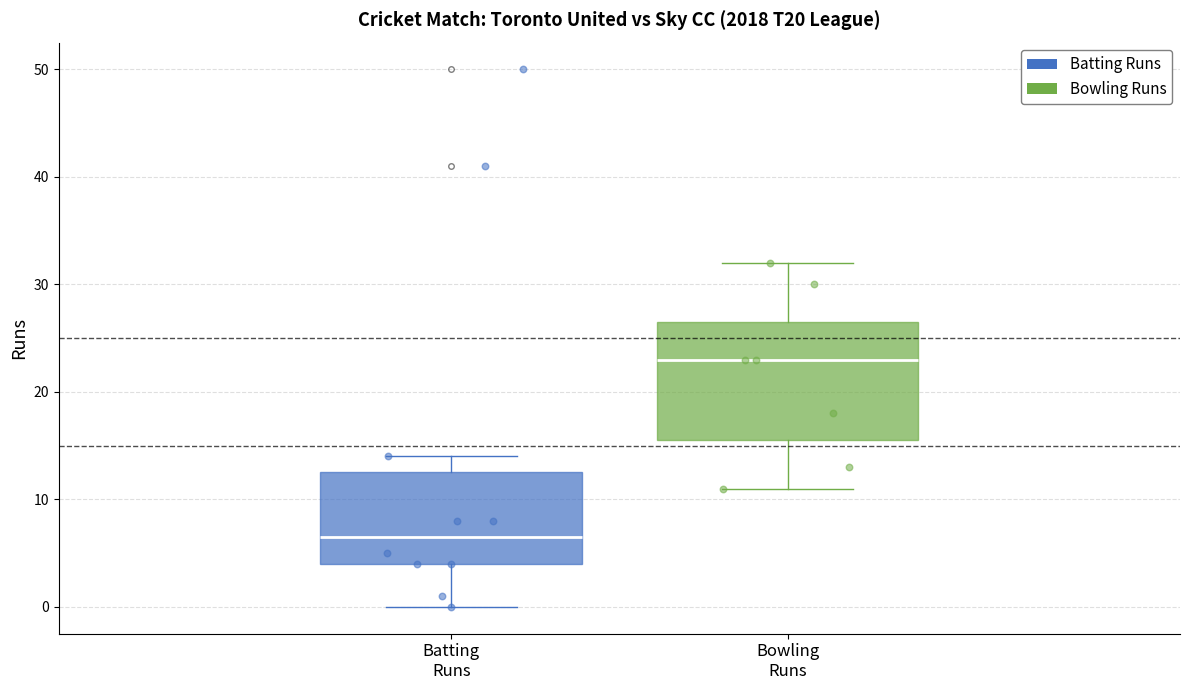

Where does the lower whisker of the box for Batting Runs end on the y-axis? The values are not printed on the chart, so give them approximately, as read against the axis.

0